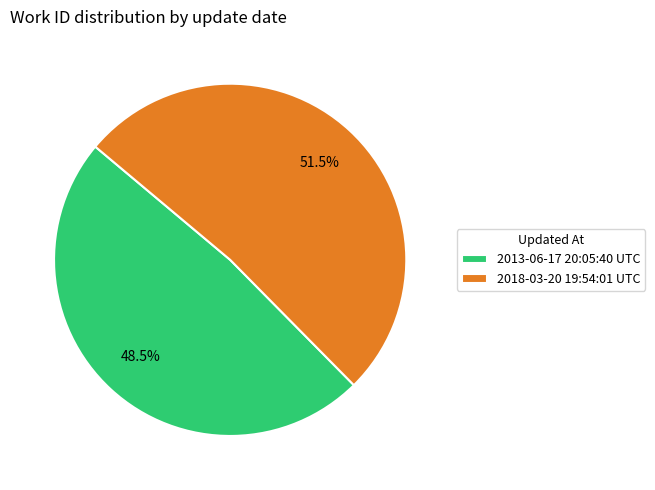

Count the number of slices in the pie.

2